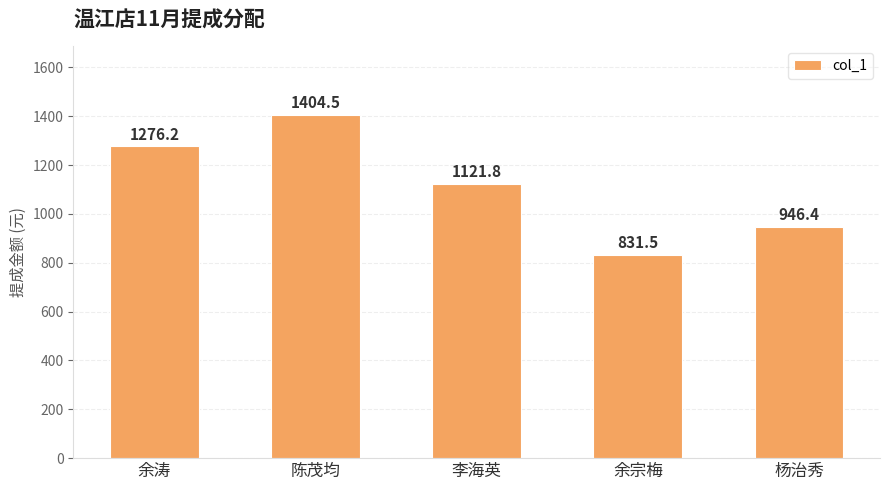

What is the change in value from 李海英 to 余宗梅?

-290.3